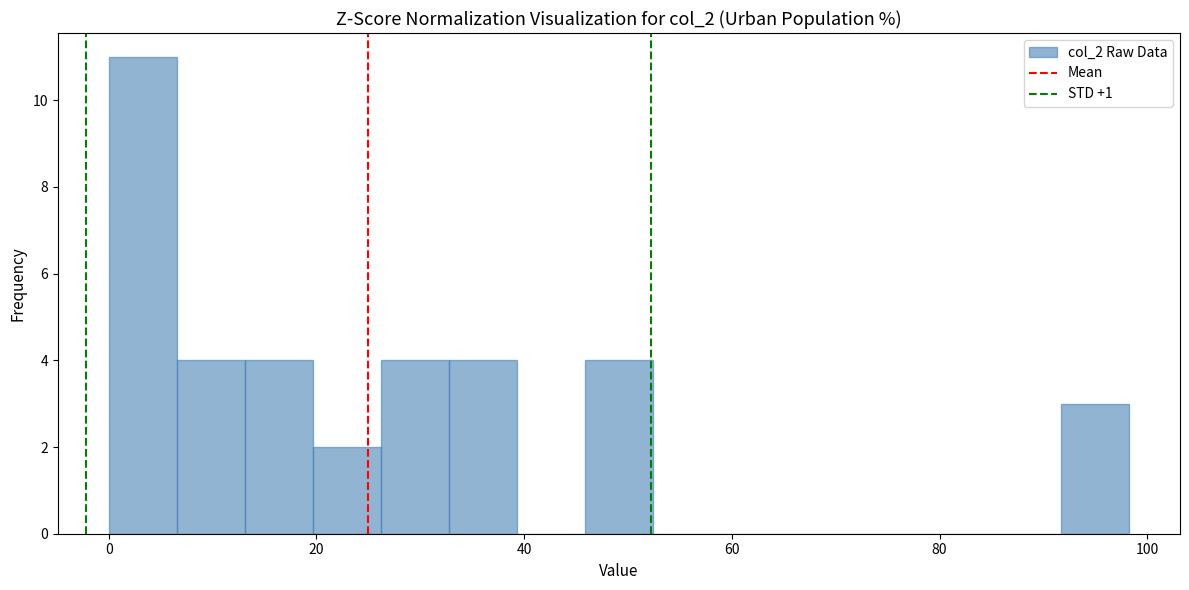

Read against the x-axis, roughly where is the centre of the tallest bar?

4